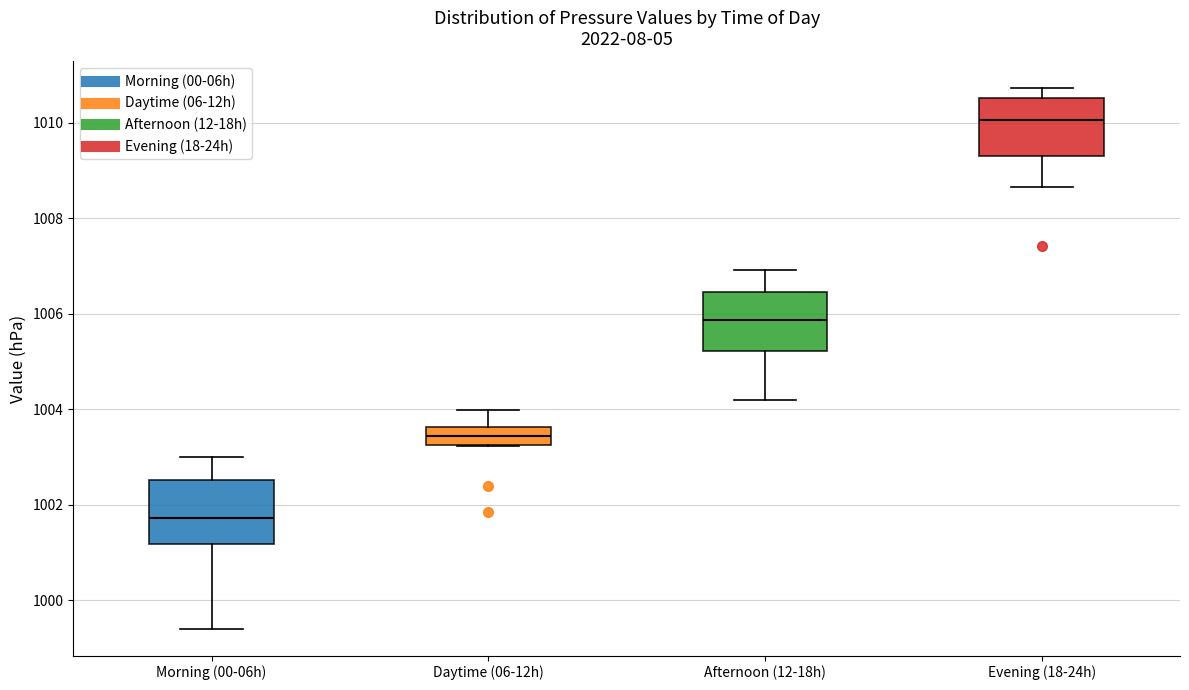

Reading left to right, transcribe this box plot: for each box, give where its median line is, the range the box spans, and where its two whiskers end, as read against the y-axis. The values are not printed on the chart, so give them approximately, as read against the axis.

Morning (00-06h): median 1001.8, box 1001.2 to 1002.6, whiskers 999.4 to 1003.0
Daytime (06-12h): median 1003.4, box 1003.2 to 1003.6, whiskers 1003.2 to 1004.0
Afternoon (12-18h): median 1005.8, box 1005.2 to 1006.4, whiskers 1004.2 to 1007.0
Evening (18-24h): median 1010.0, box 1009.2 to 1010.6, whiskers 1008.6 to 1010.8